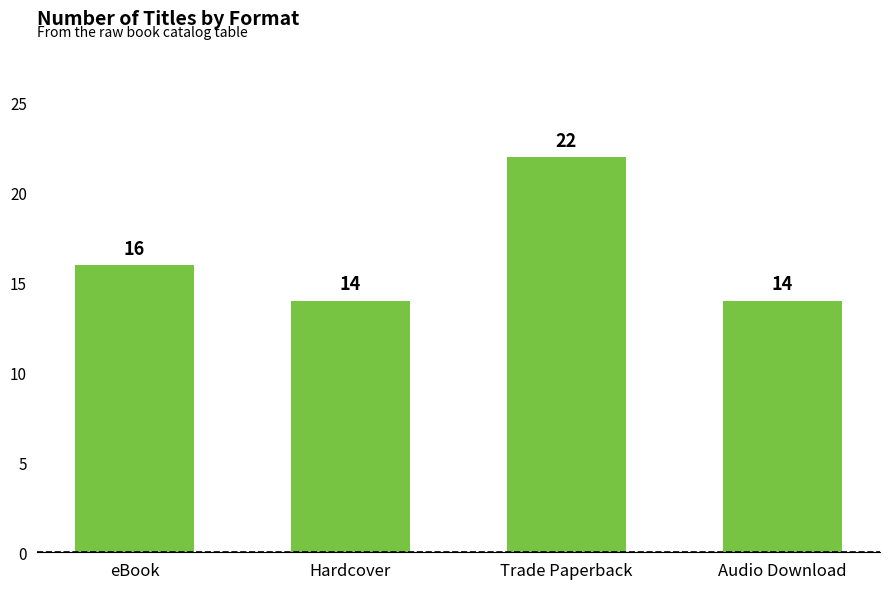

What is the sum of all values?

66